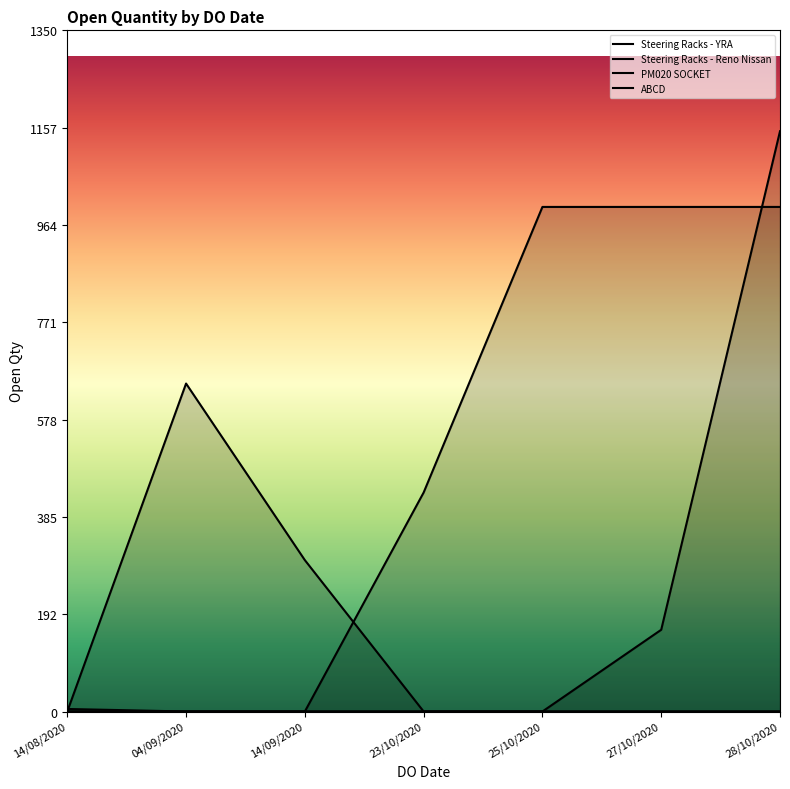

True or false: Steering Racks - YRA has more than 0 interior local peaks.

False